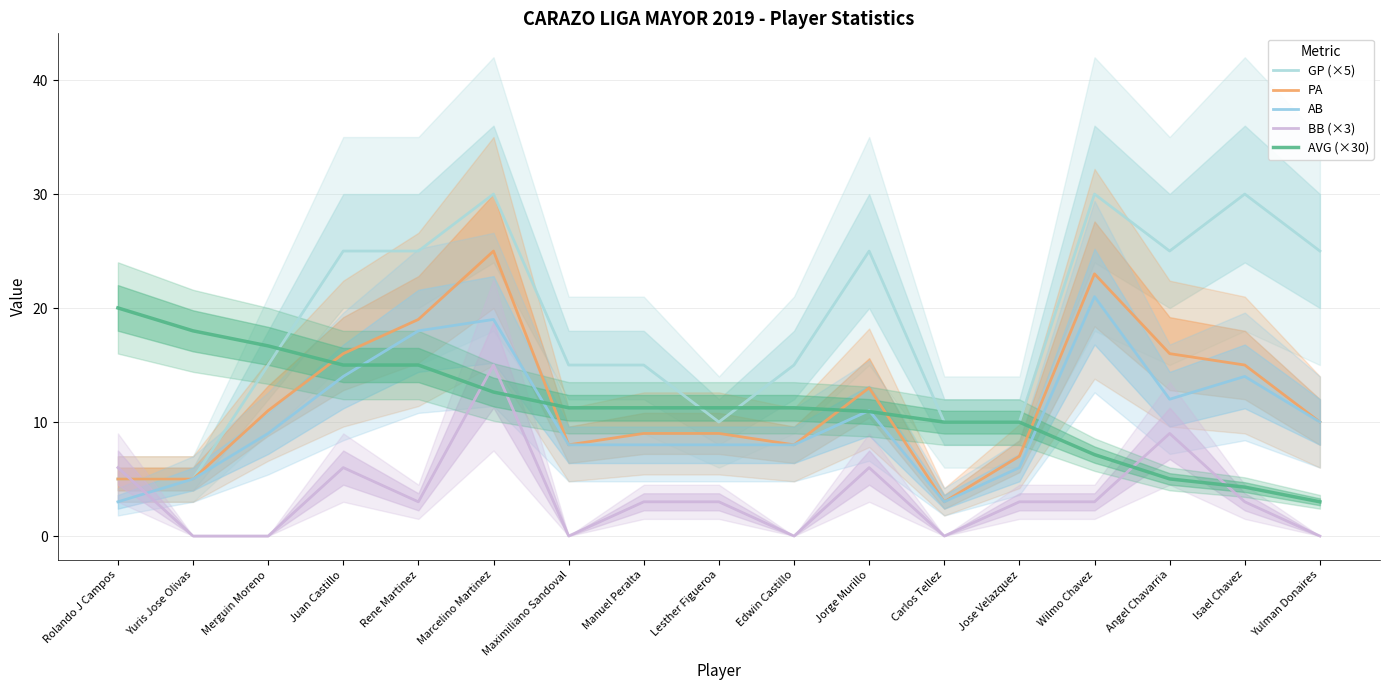

Which series has the largest total across all categories?

GP (×5)